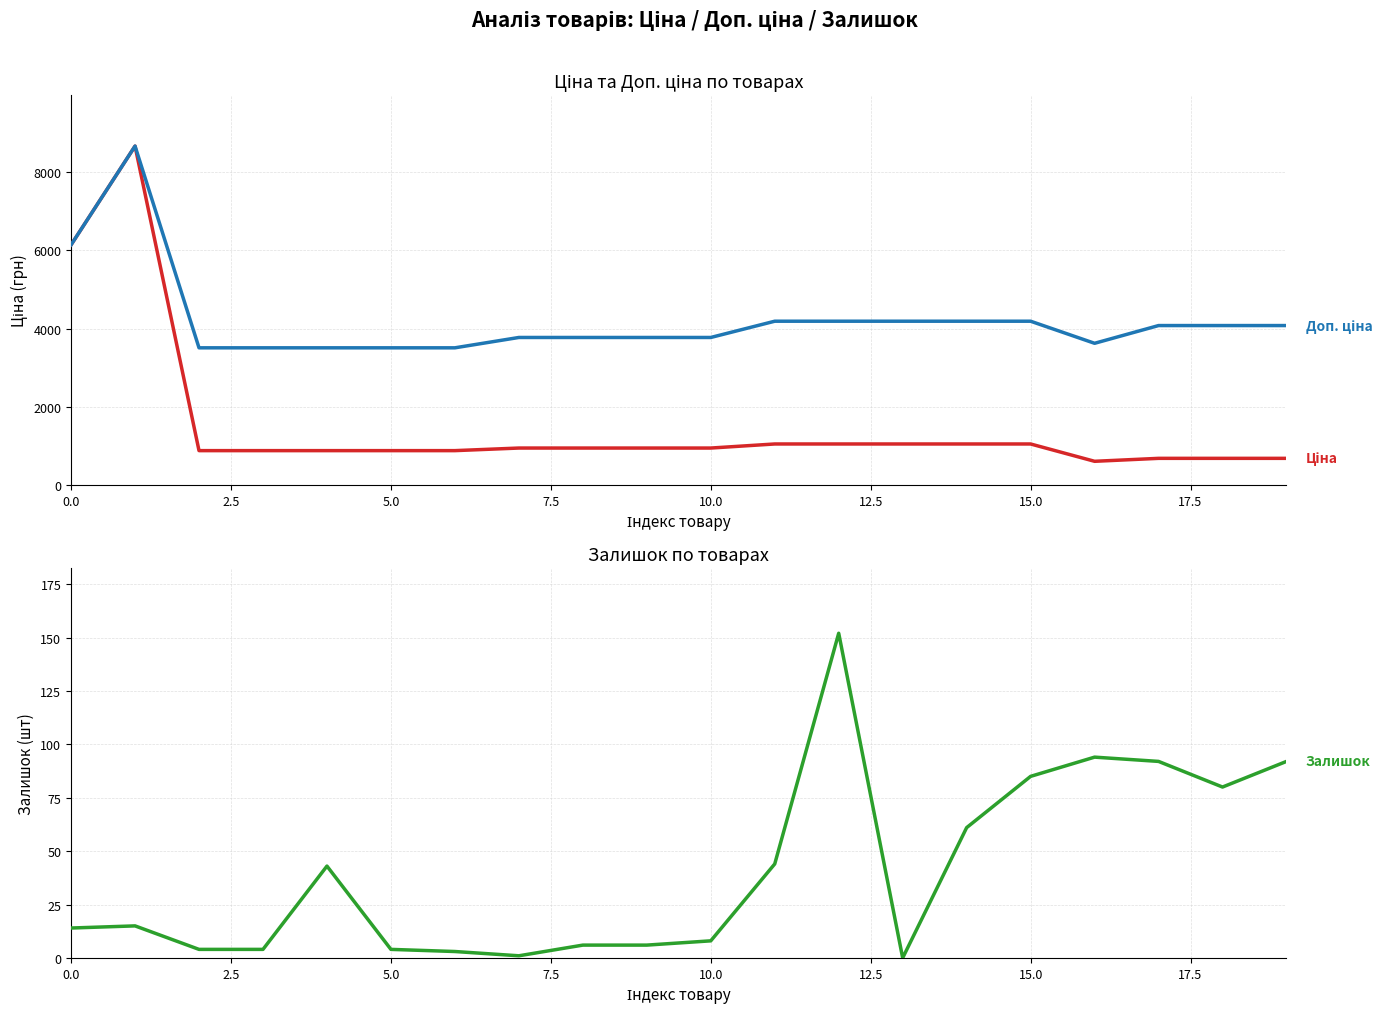

True or false: Ціна and Залишок cross at least once.

False